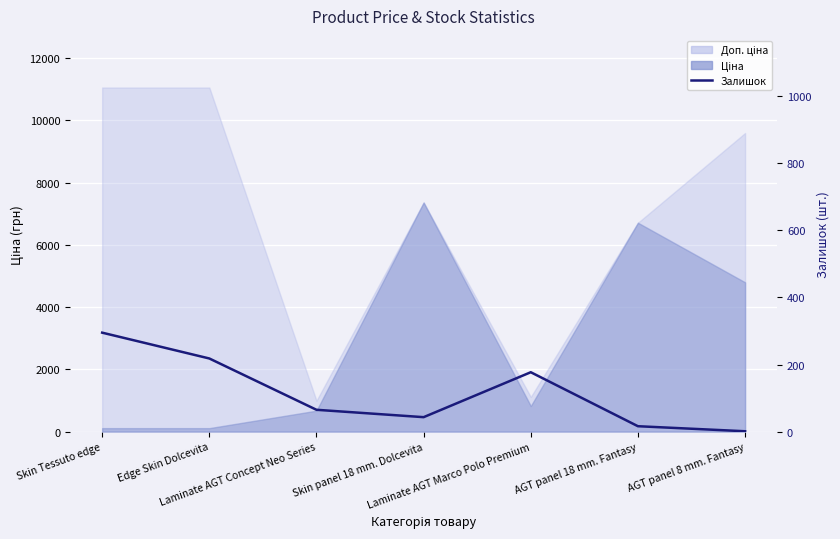

Which label corresponds to the largest value in the chart?

Skin Tessuto edge